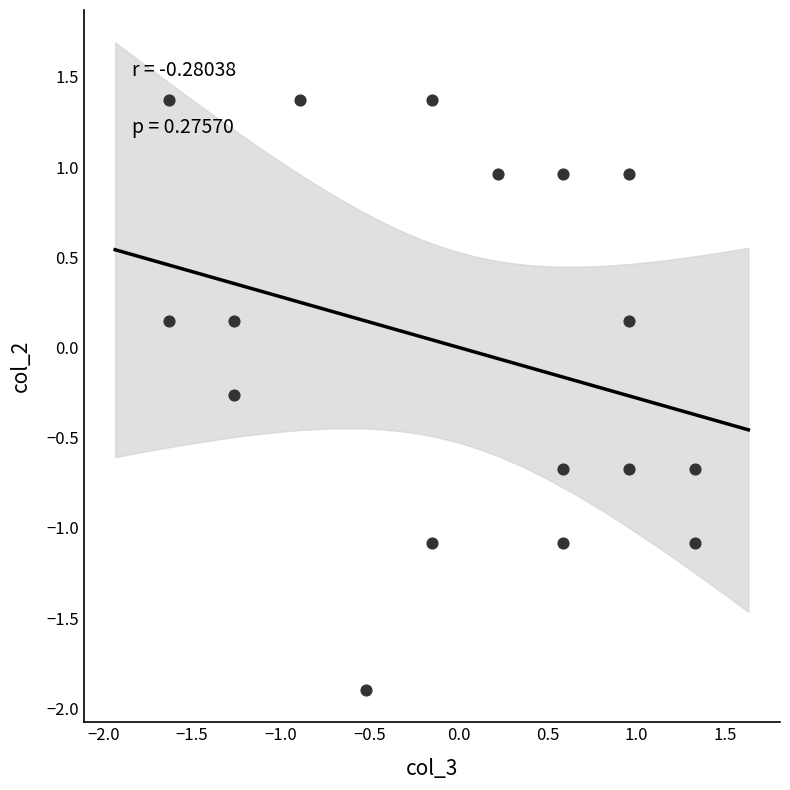

What is the range of X values (max minus min)?

3.0